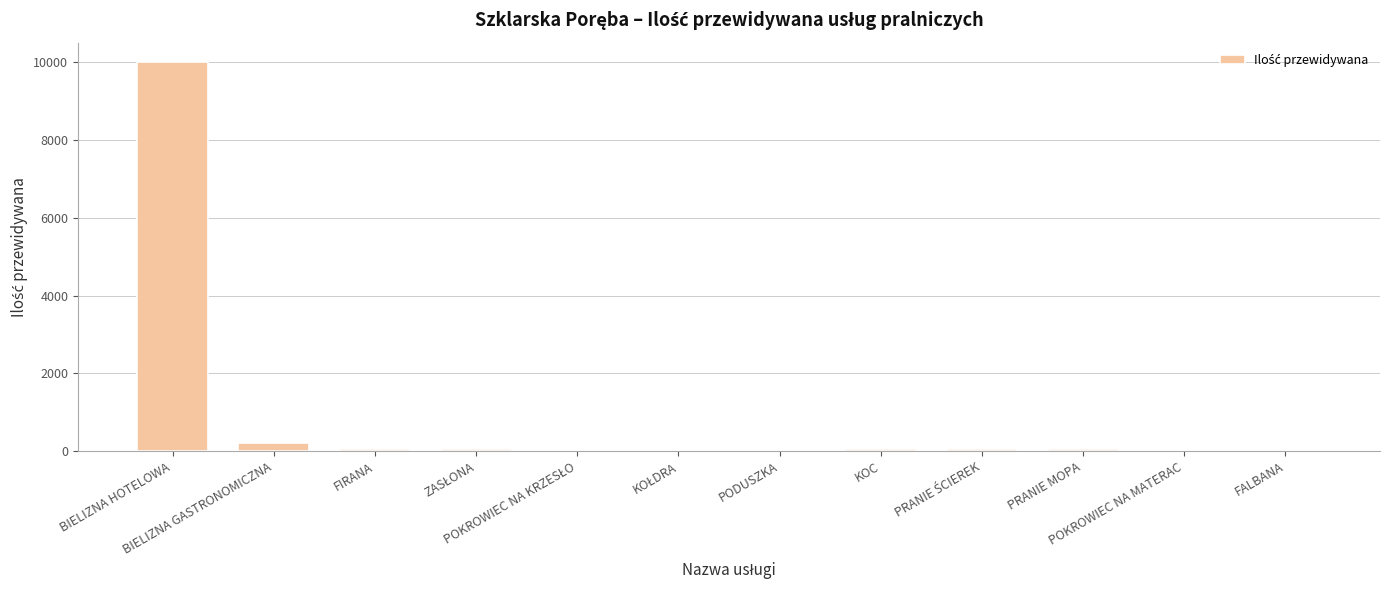

What is the greatest value displayed?

10000